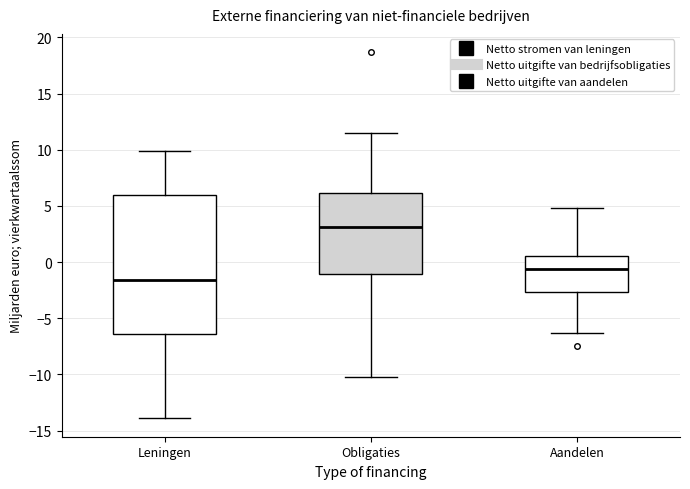

Which box's median line is the highest?

Obligaties